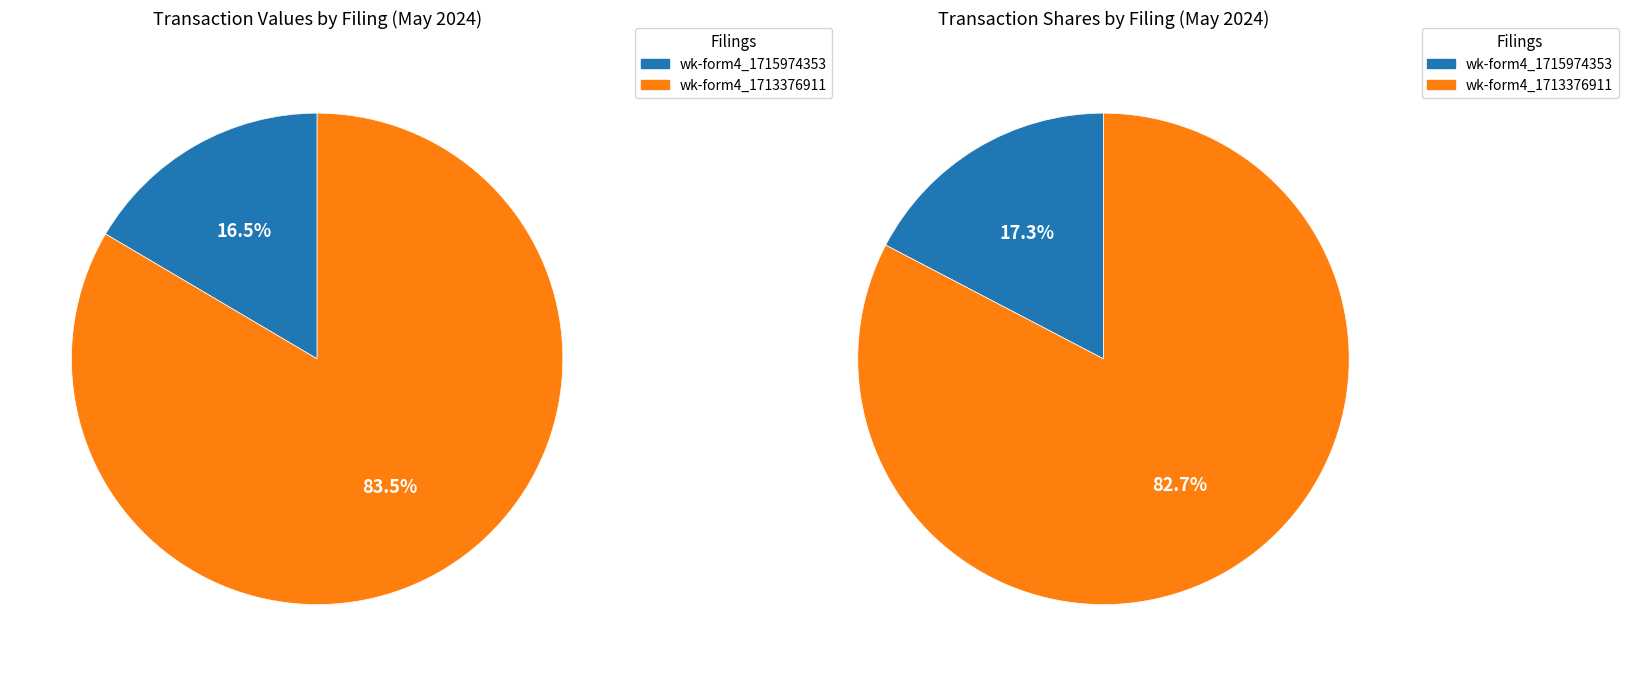

Rank the categories by value from highest to lowest.

wk-form4_1713376911.xml, wk-form4_1715974353.xml